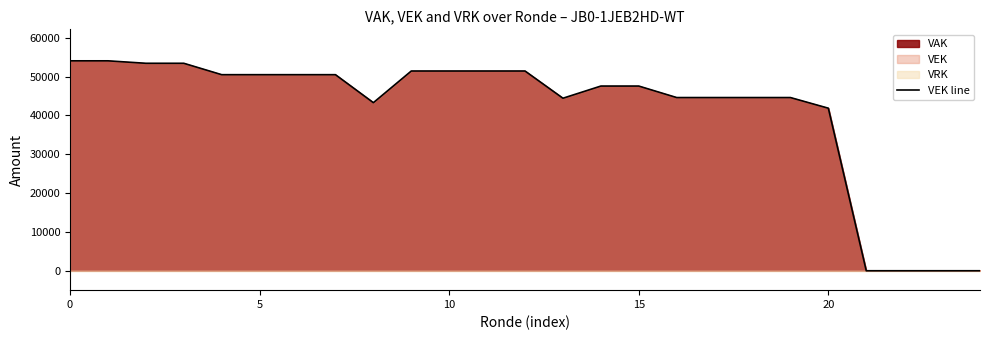

What is the maximum value for VEK line?

54068